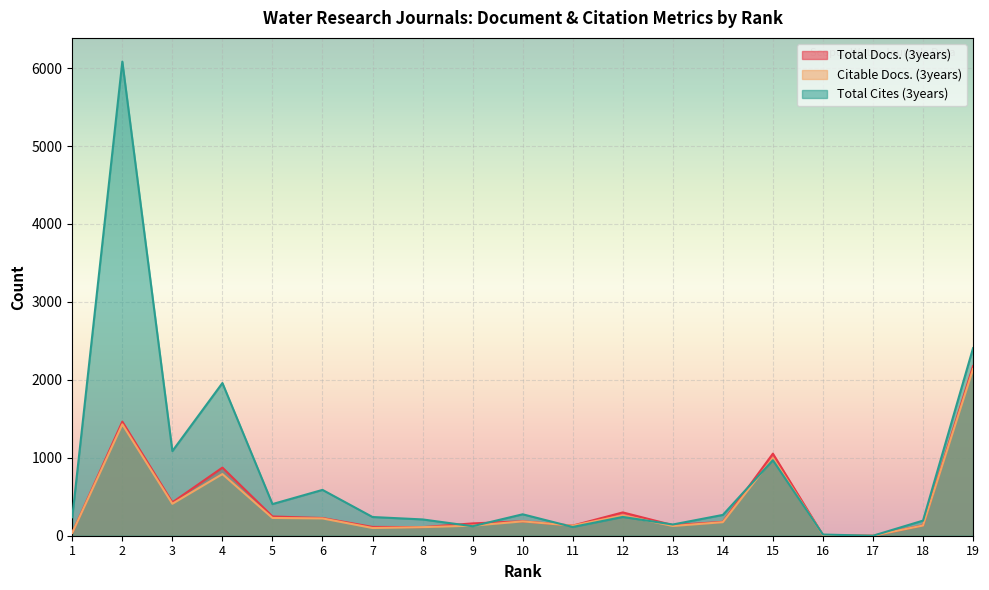

True or false: Total Cites (3years) and Total Docs. (3years) intersect in this chart.

True